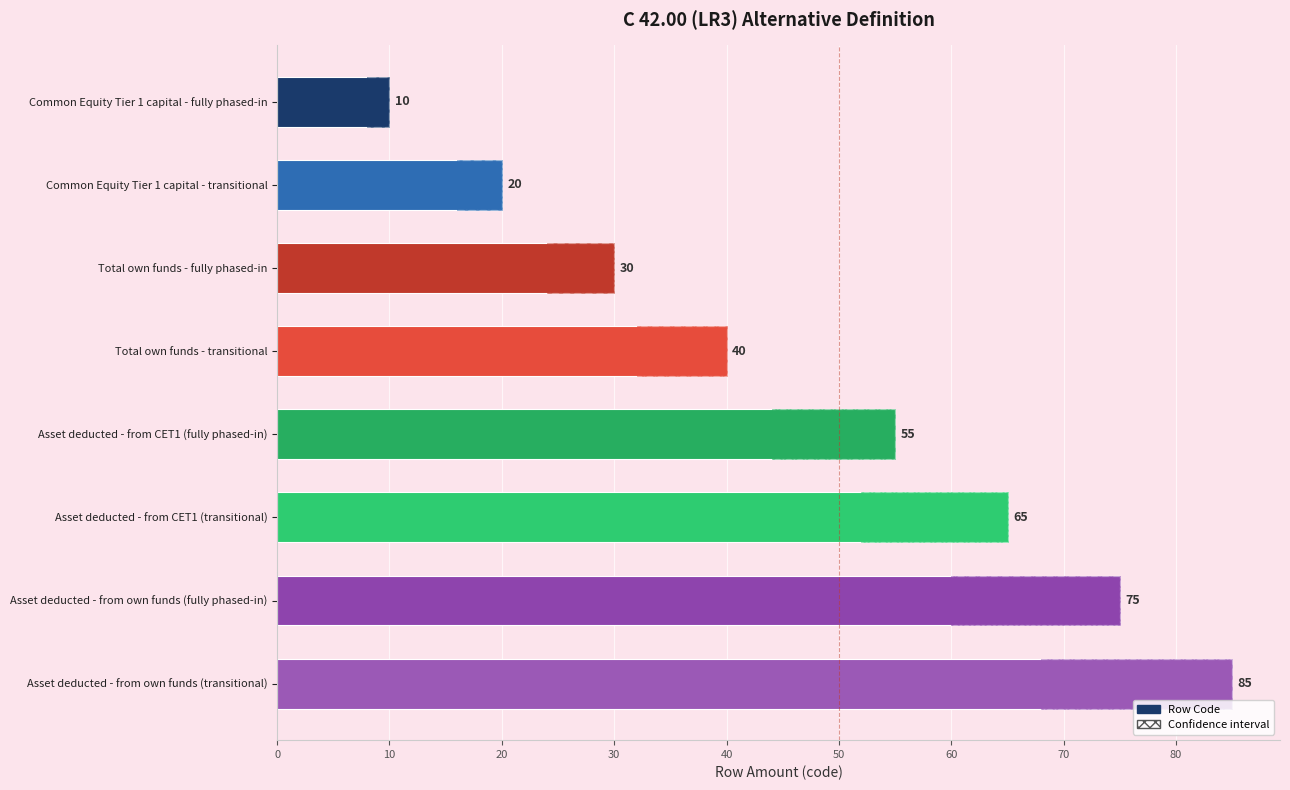

What is the change in value from Common Equity Tier 1 capital - fully phased-in to Asset deducted - from CET1 (transitional)?

+55